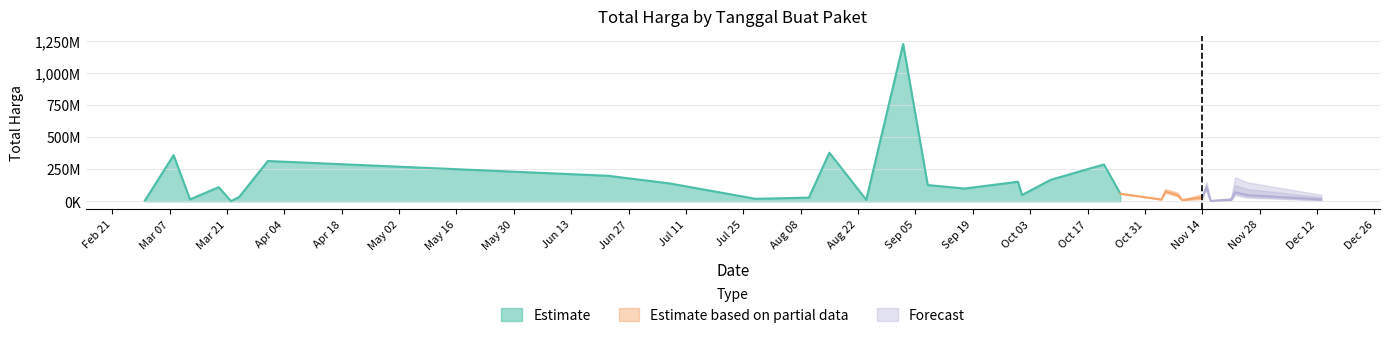

What is the smallest value displayed?

2395750